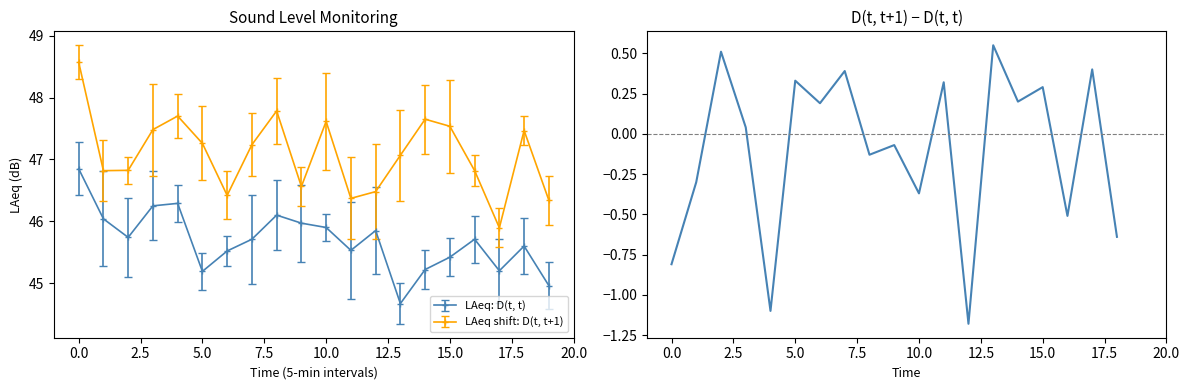

How many points are higher than both their immediate neighbors (excluding endpoints)?

8